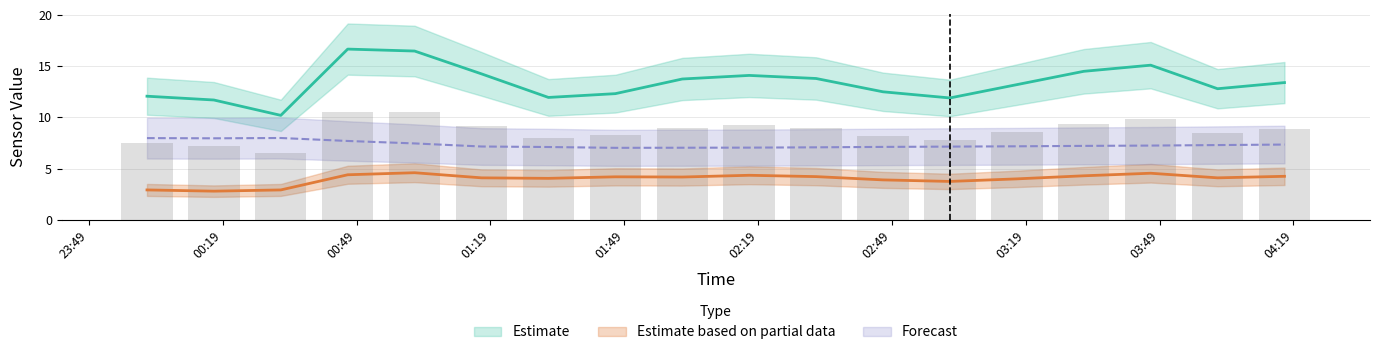

Reading right to left, extract all data points from this chart.

SDS_P1: 13.4	12.8	15.1	14.5	13.2	11.9	12.5	13.8	14.1	13.8	12.3	11.9	14.2	16.5	16.7	10.2	11.7	12.1
SDS_P2: 4.2	4.1	4.5	4.3	4.0	3.8	3.9	4.2	4.3	4.2	4.2	4.0	4.1	4.6	4.4	2.9	2.8	2.9
BME280_temperature: 7.3	7.3	7.2	7.2	7.2	7.2	7.1	7.1	7.0	7.0	7.0	7.1	7.2	7.5	7.7	8.0	8.0	8.0